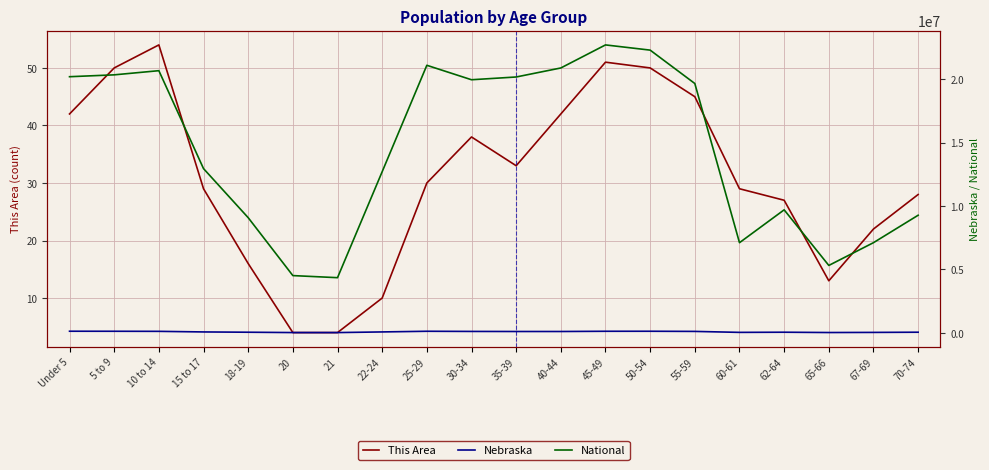

What is the difference between the maximum and minimum values in the National series?

18354297